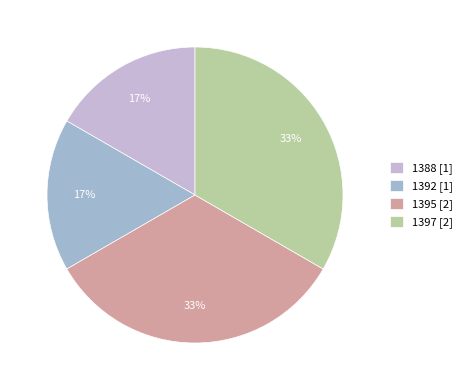

Combined, do 1388 [1] and 1392 [1] account for over 50%?

No